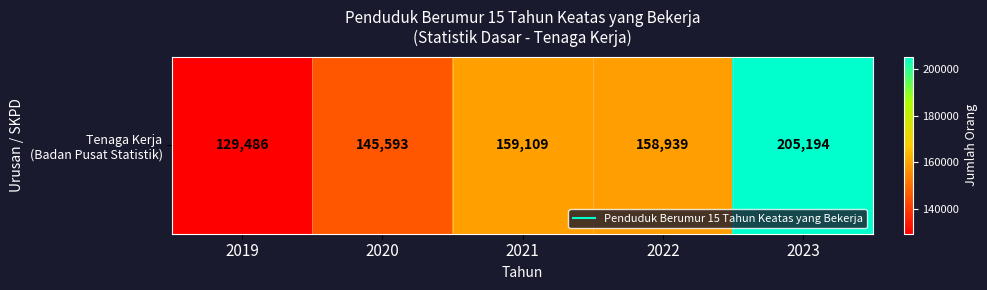

At which label is the value closest to 167340?

2021